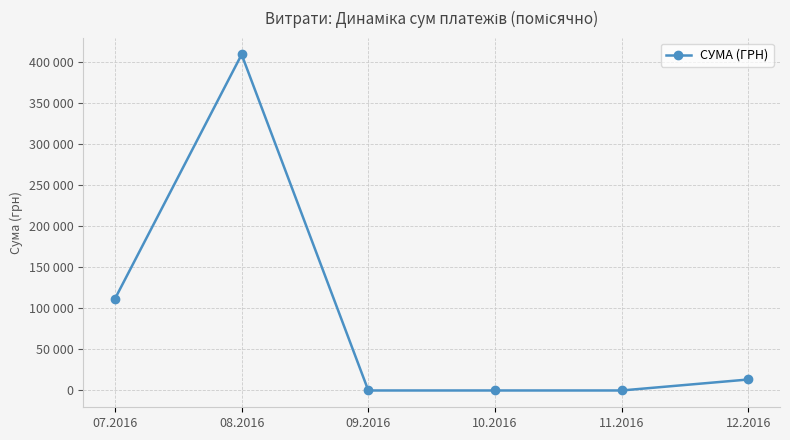

How many interior local peaks (higher than both neighbors) does the data have?

1